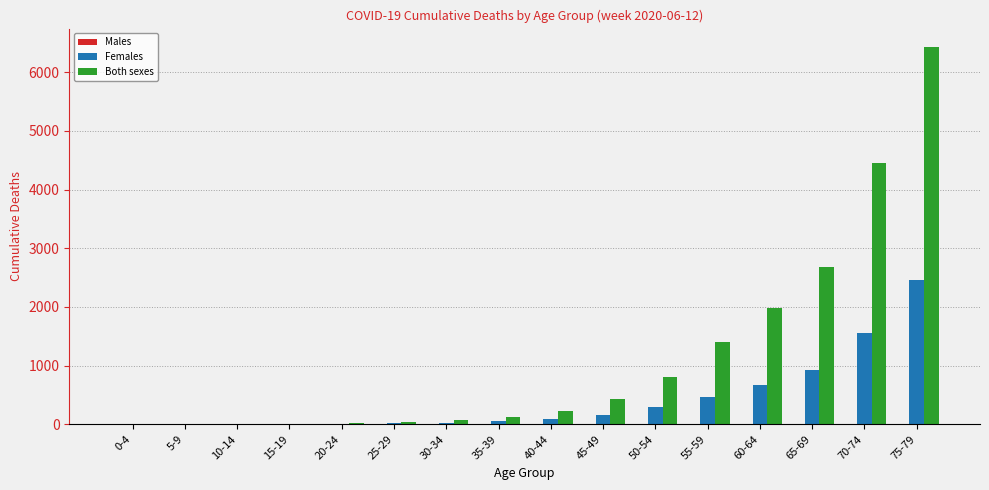

Which series has the widest spread of values?

Both sexes